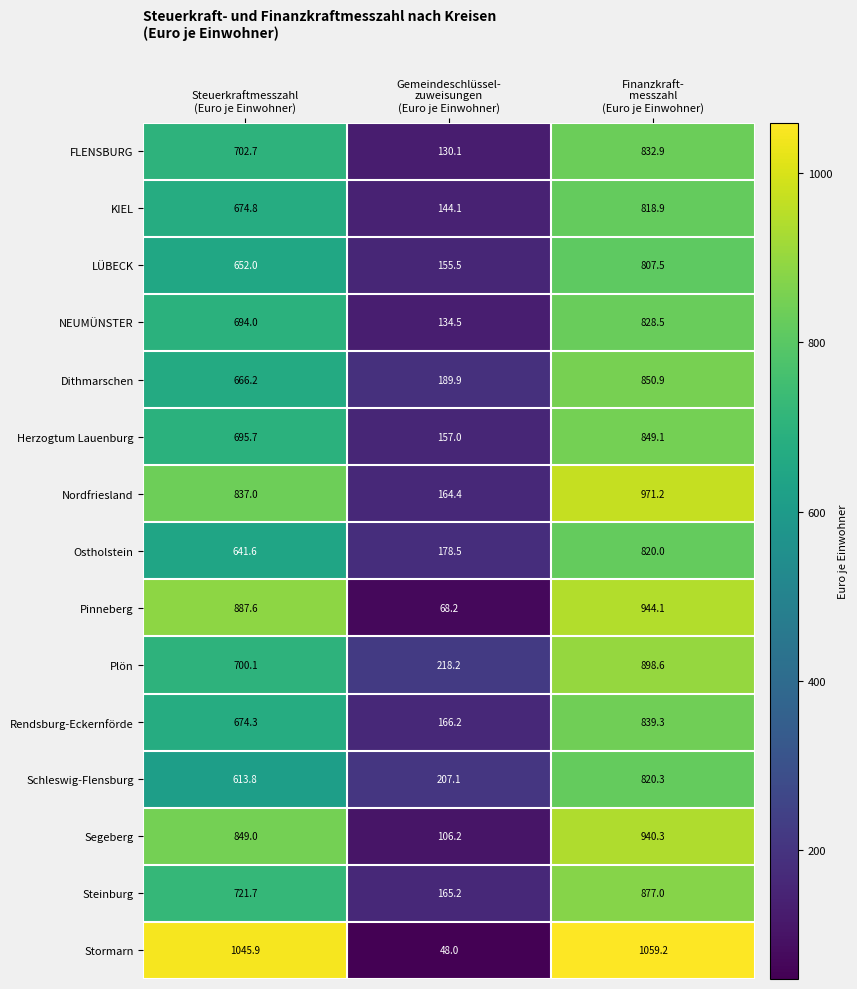

Which series has the largest total across all categories?

Stormarn